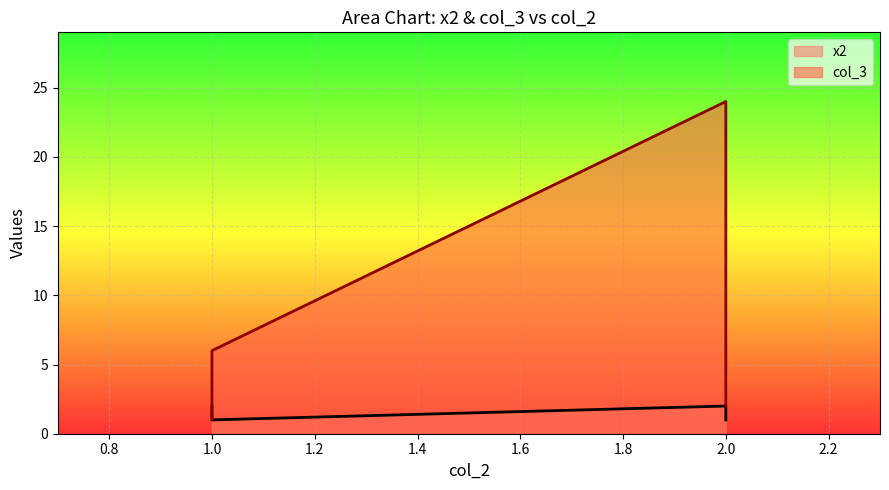

Count the values in the range 1 to 2.

4